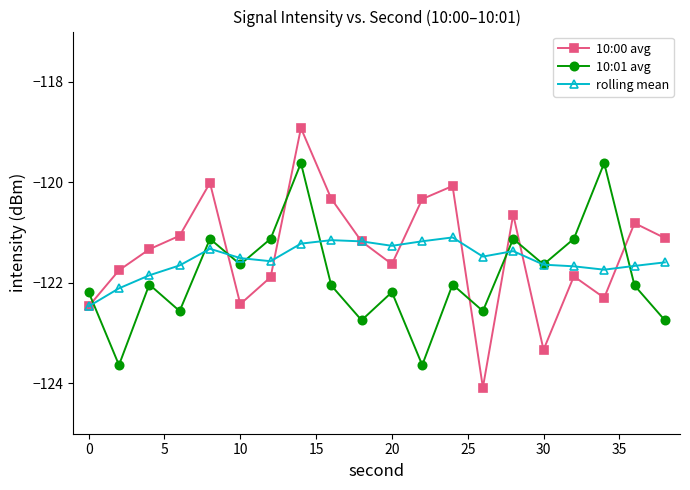

True or false: 10:01 avg has more than 2 interior local peaks.

True